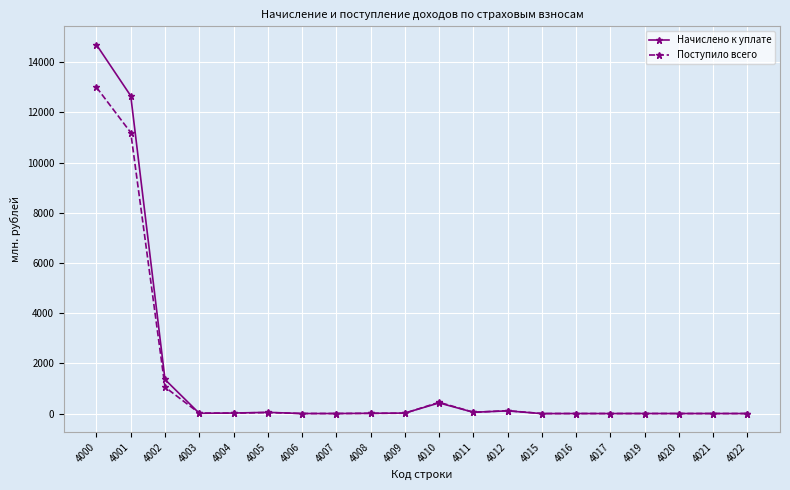

Which category has the highest value in the Поступило всего series?

4000